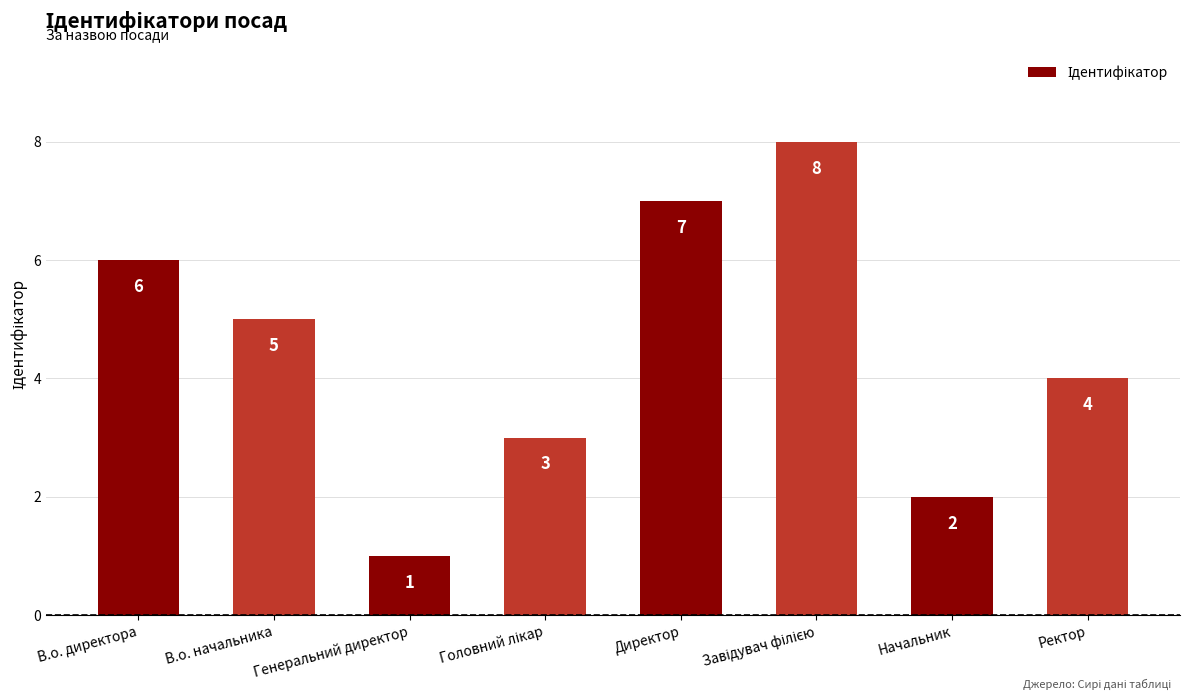

Which has a higher value, В.о. начальника or Ректор?

В.о. начальника